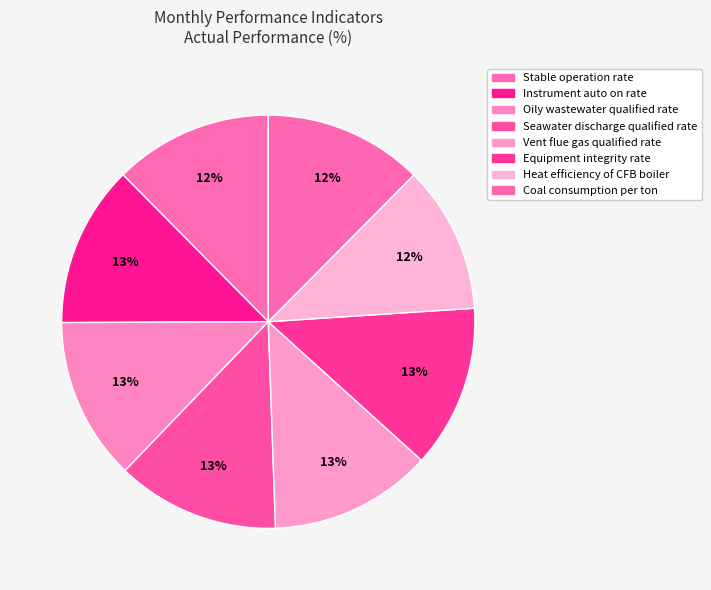

Which has a higher value, Stable operation rate or Heat efficiency of CFB boiler?

Stable operation rate